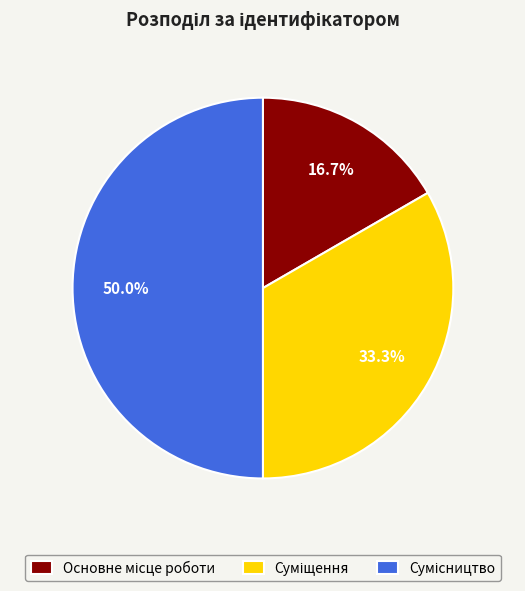

How many segments does this pie chart have?

3